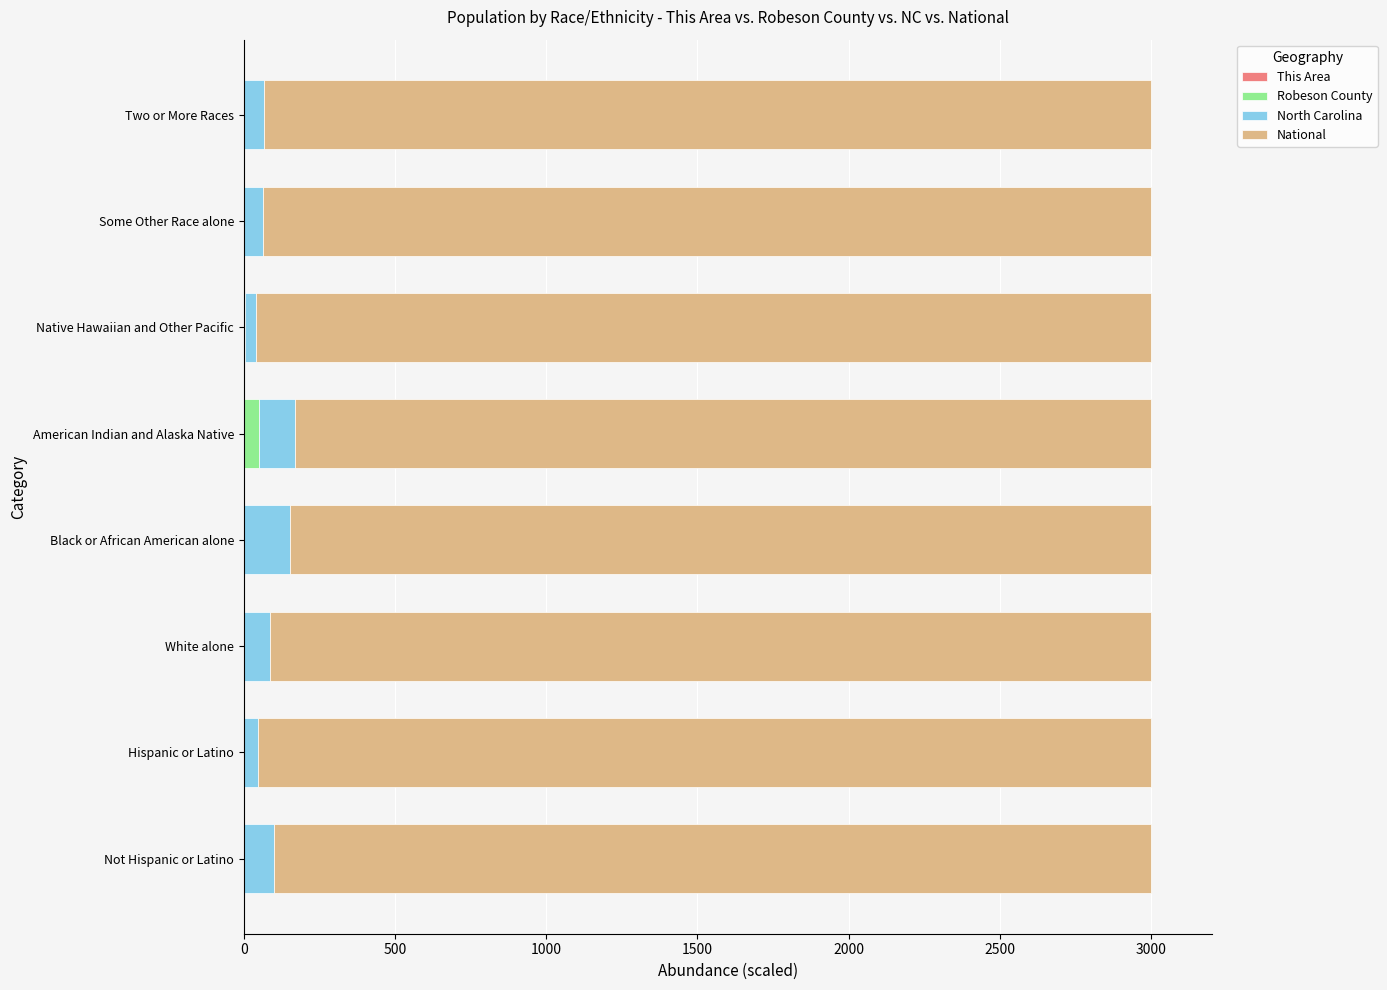

What is the difference between the maximum and second lowest values in the Robeson County series?

49.1